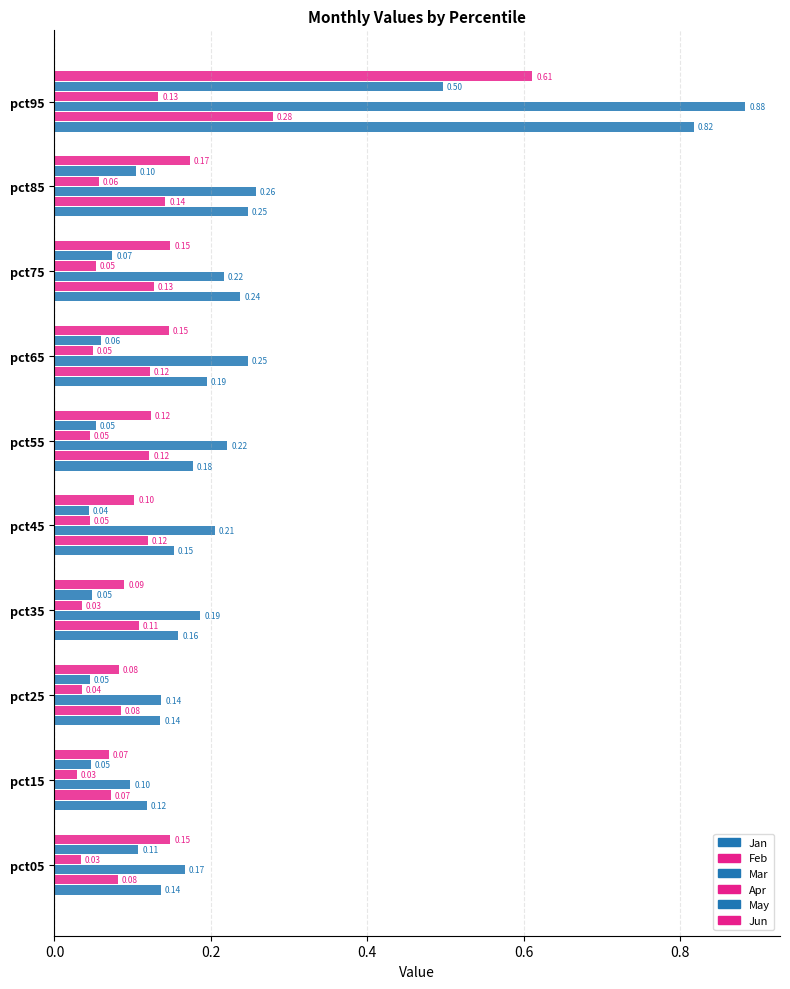

At how many categories does at least one series exceed 0?

10